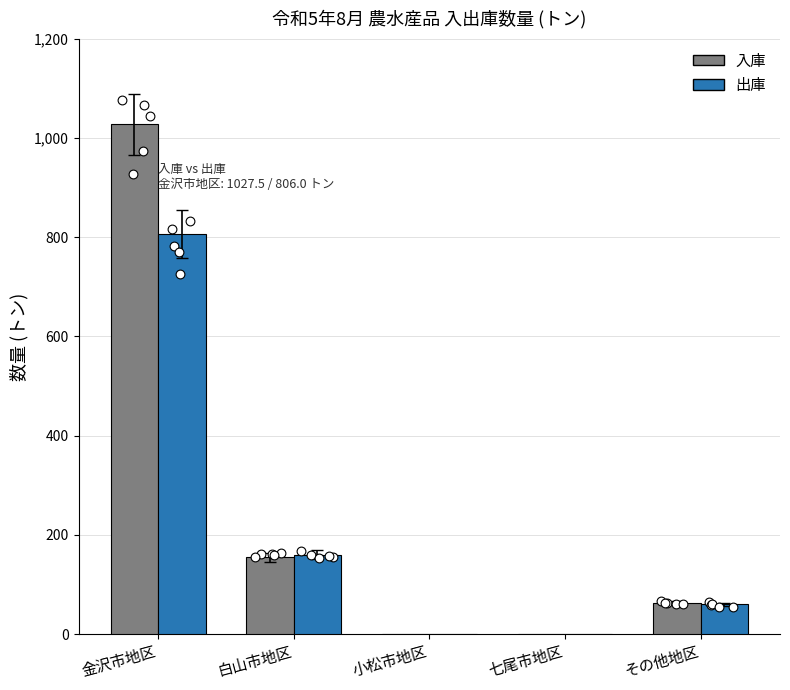

What is the total value across all series at その他地区?

123.0